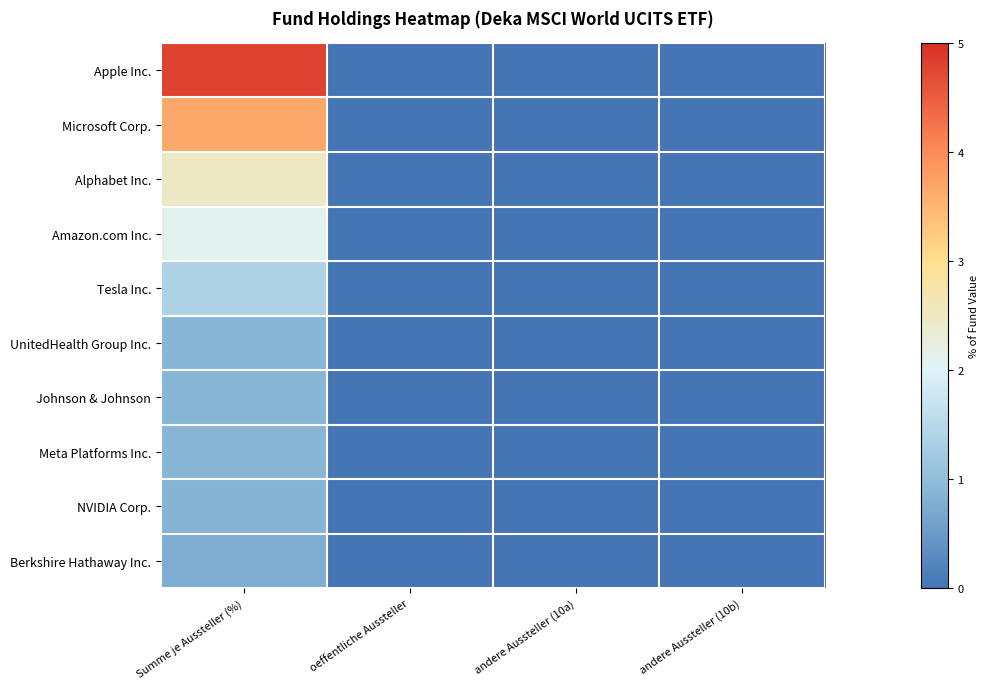

At which category is the sum across all series the highest?

Summe je Aussteller (%)